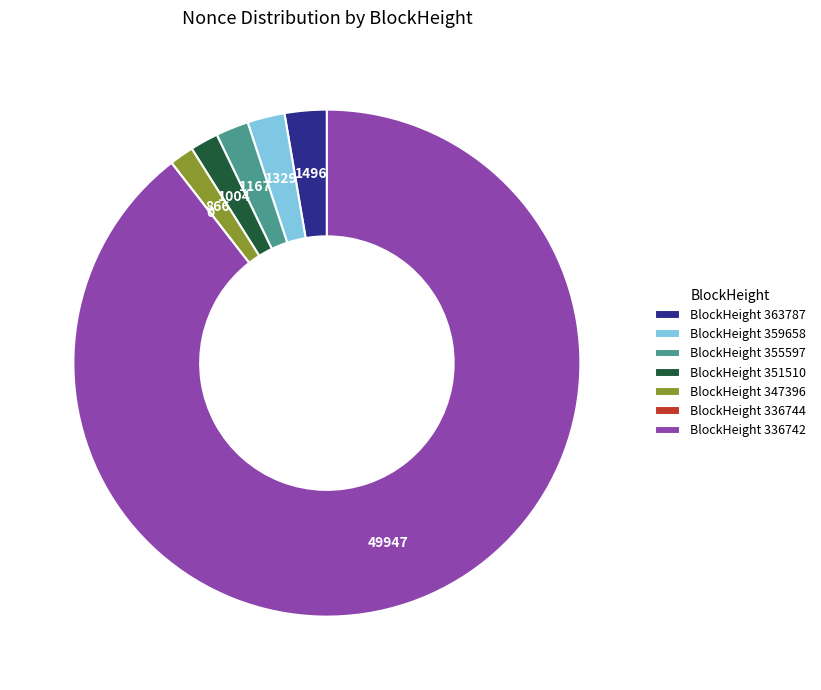

Combined, do BlockHeight 347396 and BlockHeight 336742 account for over 50%?

Yes